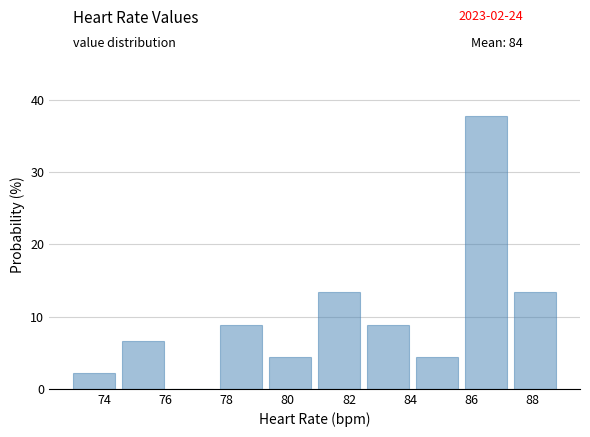

Over which range of the x-axis is the bar tallest?

85.8 to 87.4